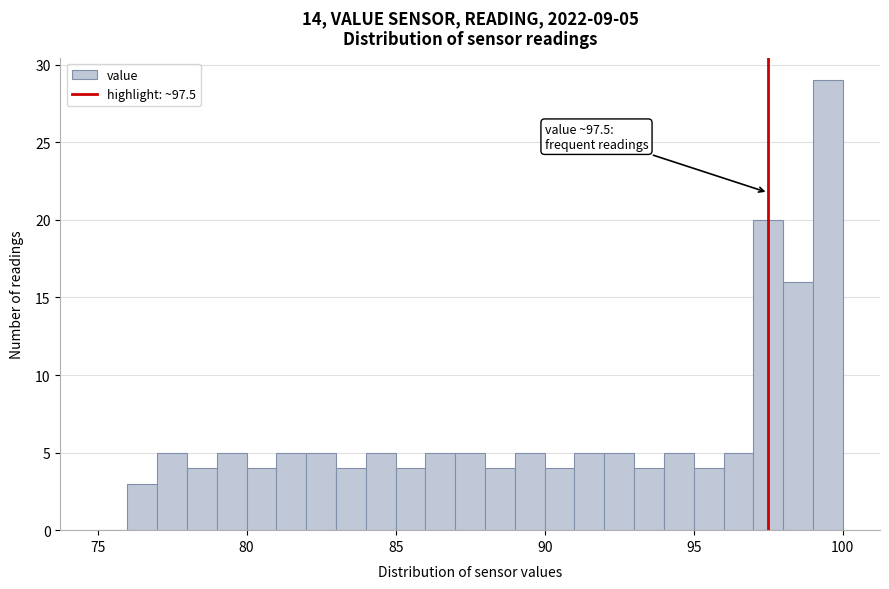

Read against the x-axis, roughly where is the centre of the tallest bar?

99.5